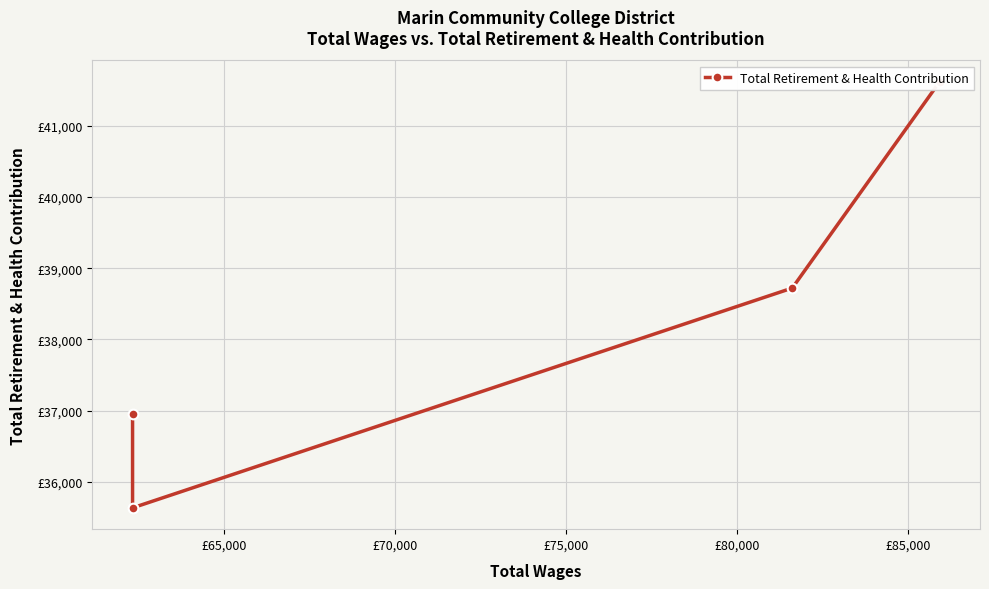

How many values are below 38721?

2